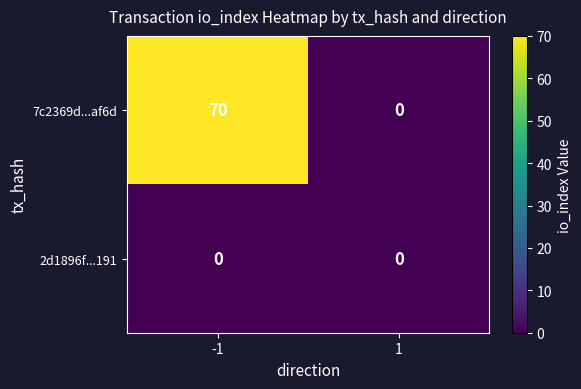

What is the total value across all series at -1?

70